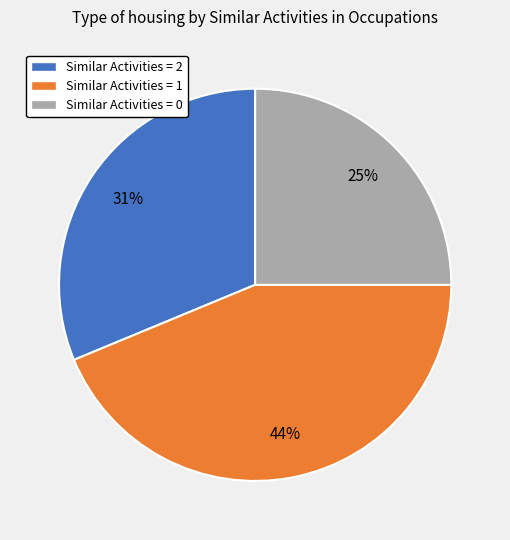

Combined, do Similar Activities = 1 and Similar Activities = 2 account for over 50%?

Yes